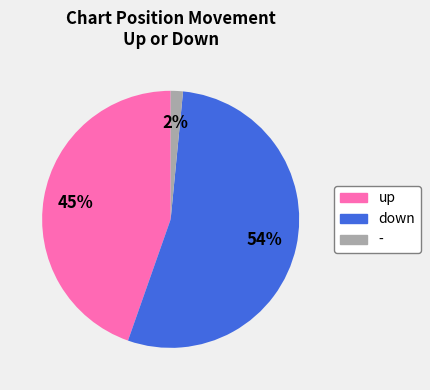

What percentage is the - slice, to the nearest percent?

2%